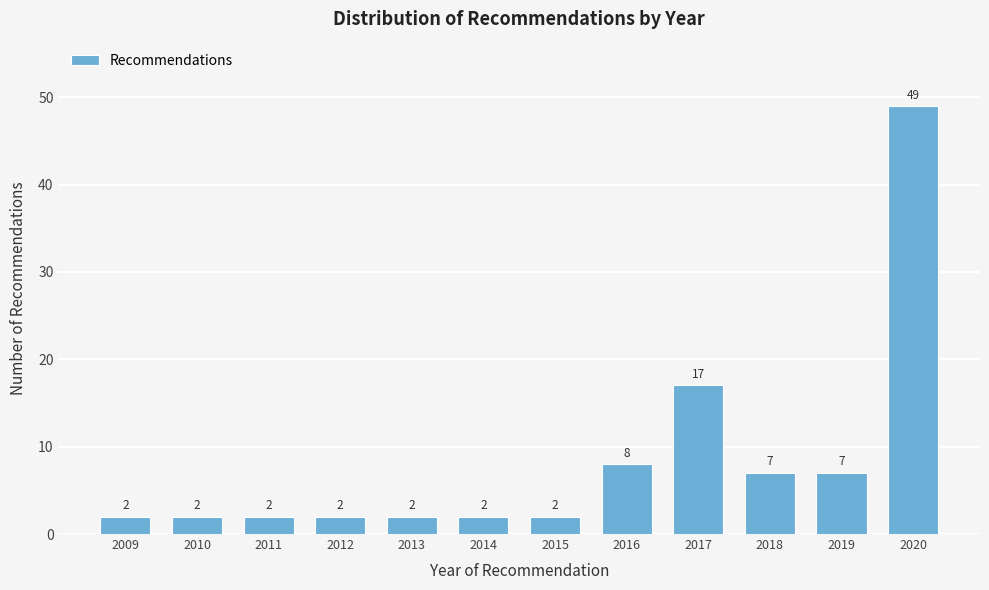

Reading left to right, transcribe all the data shown in this chart.

2	2	2	2	2	2	2	8	17	7	7	49